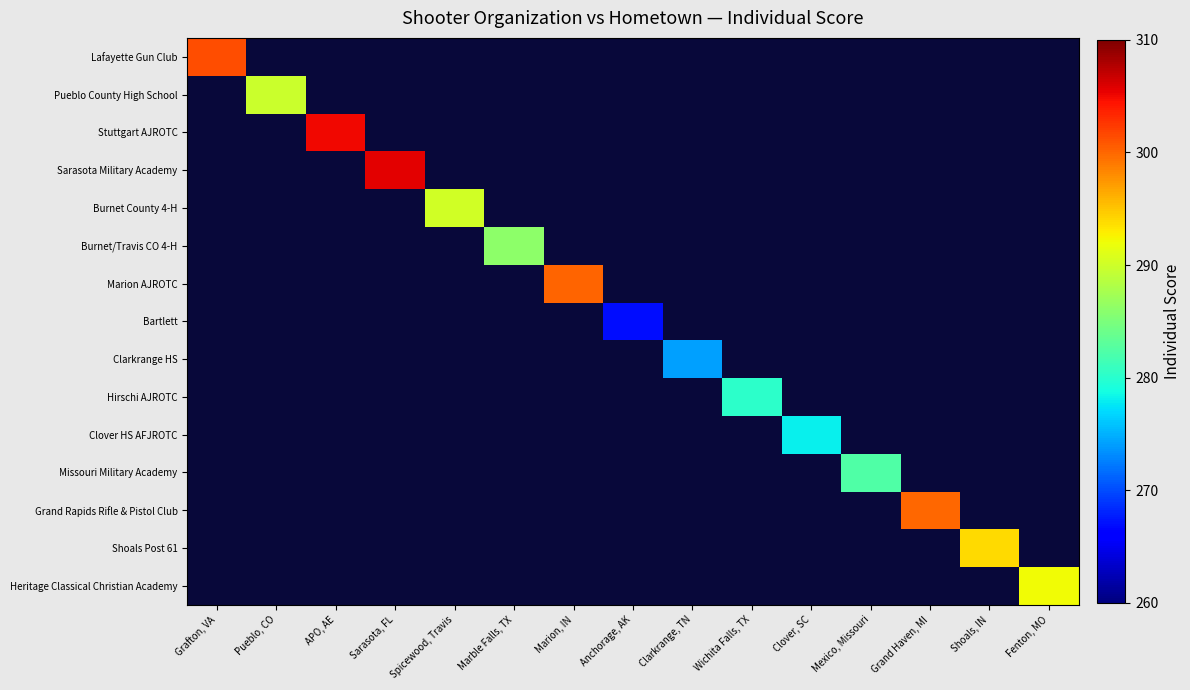

At which label does Grand Rapids Rifle & Pistol Club reach its minimum?

Grafton, VA